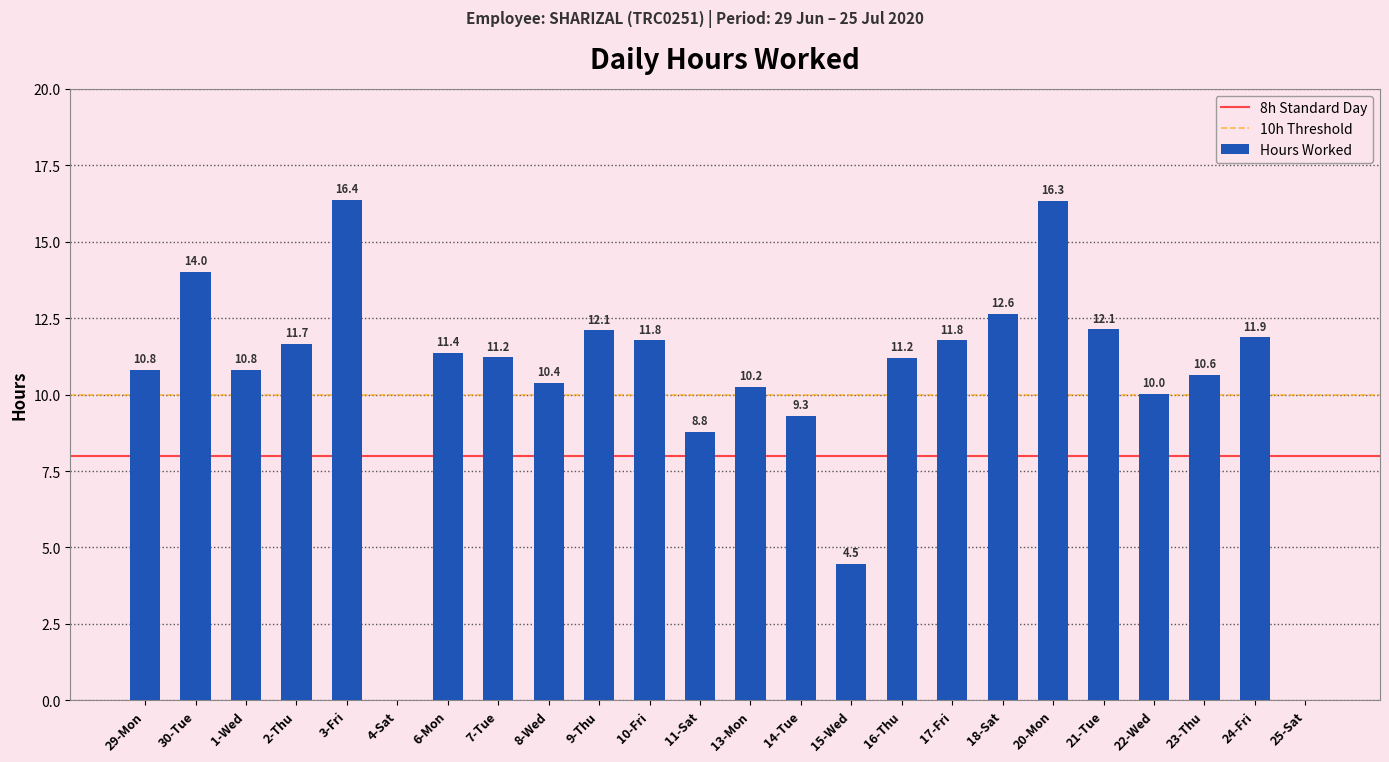

Which label corresponds to the largest value in the chart?

3-Fri